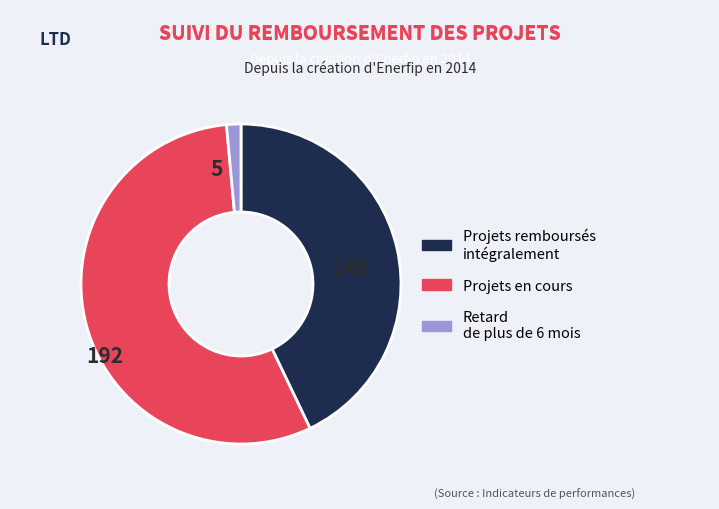

Is there any slice that represents more than half of the pie?

Yes